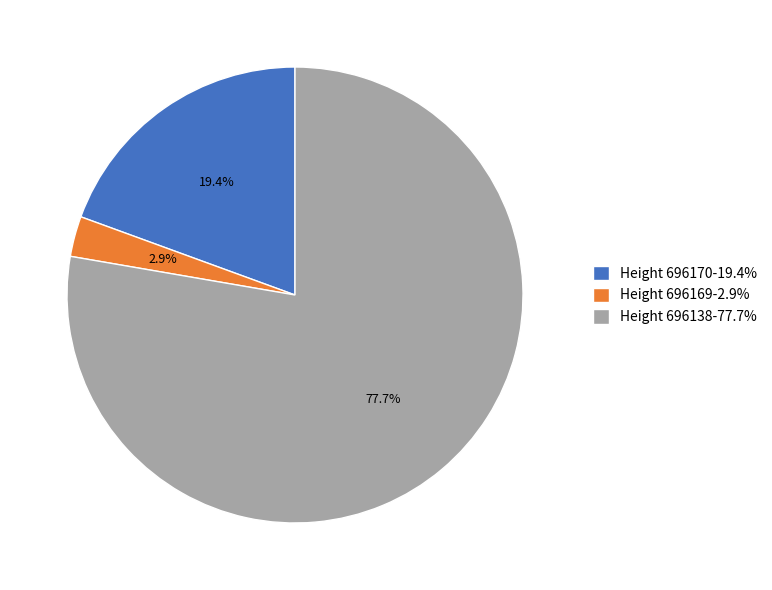

Does any single category account for the majority?

Yes